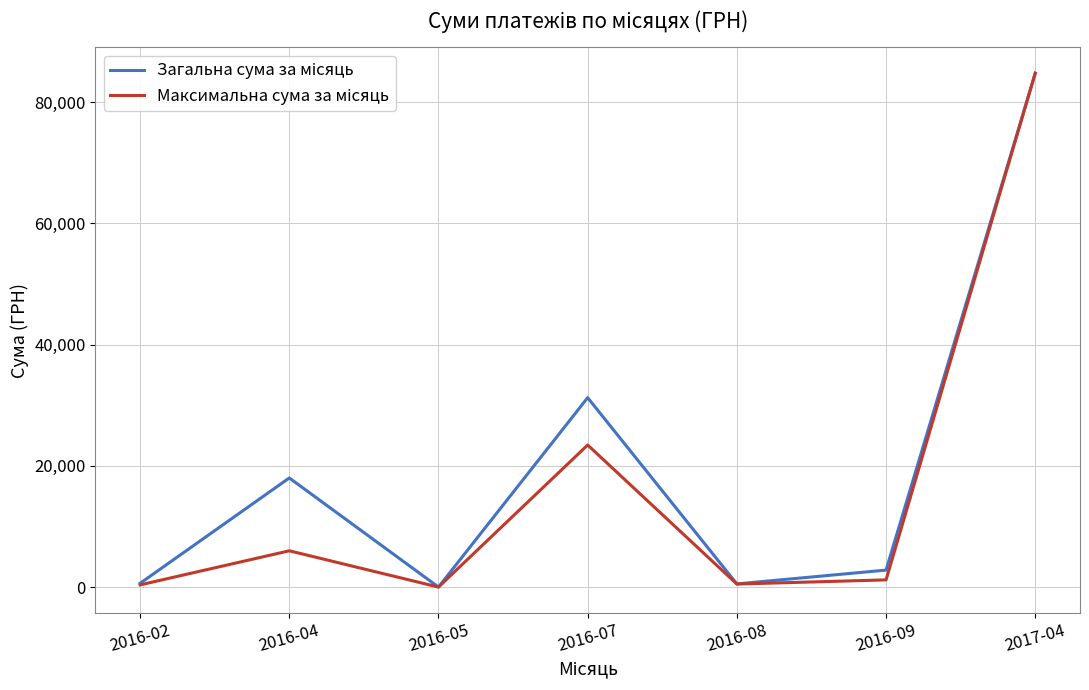

Which category has the highest value across all series?

2017-04